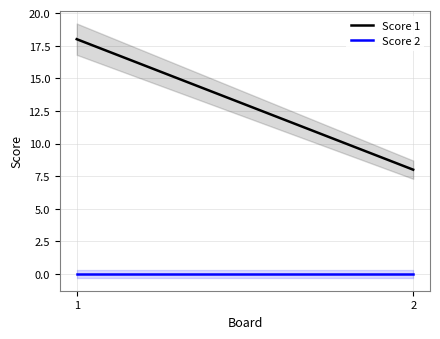

Which label corresponds to the smallest value in the chart?

1